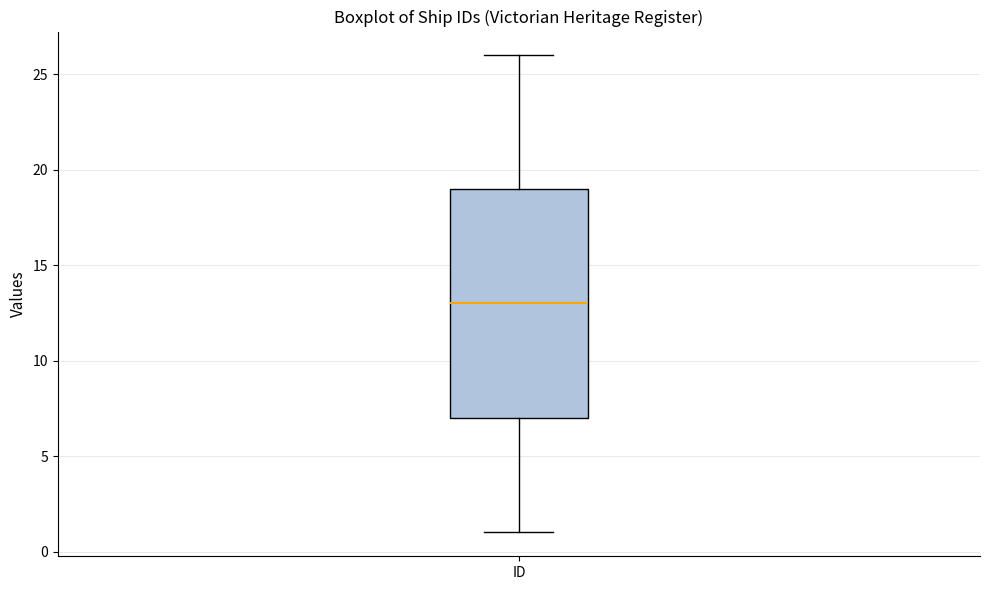

Transcribe this box plot: give where the median line is, the range the box spans, and where the two whiskers end, as read against the y-axis. The values are not printed on the chart, so give them approximately, as read against the axis.

median 13, box 7 to 19, whiskers 1 to 26